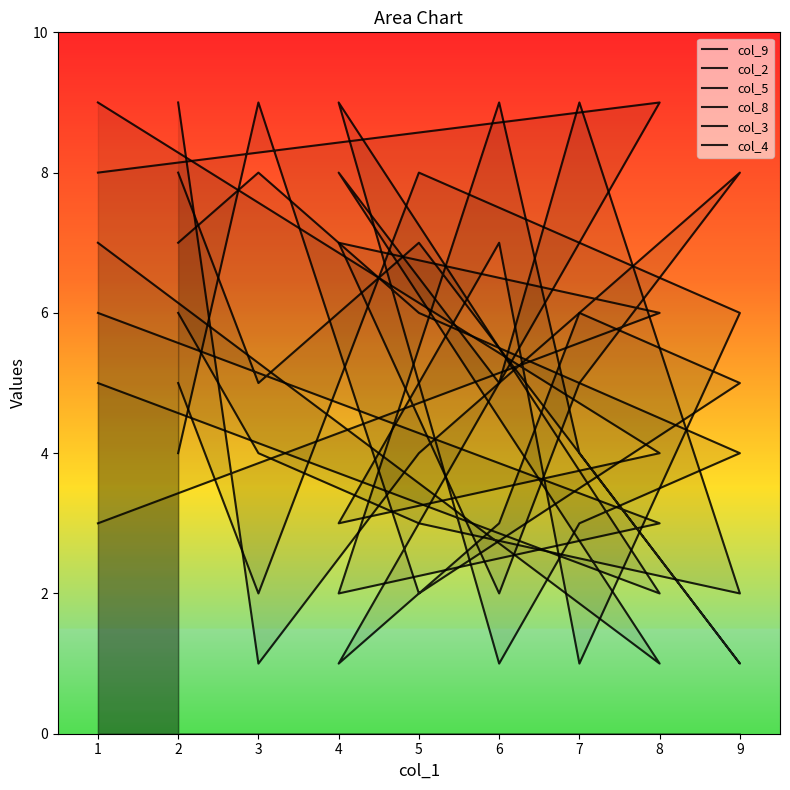

True or false: col_8 has more than 0 points higher than both neighbors.

True